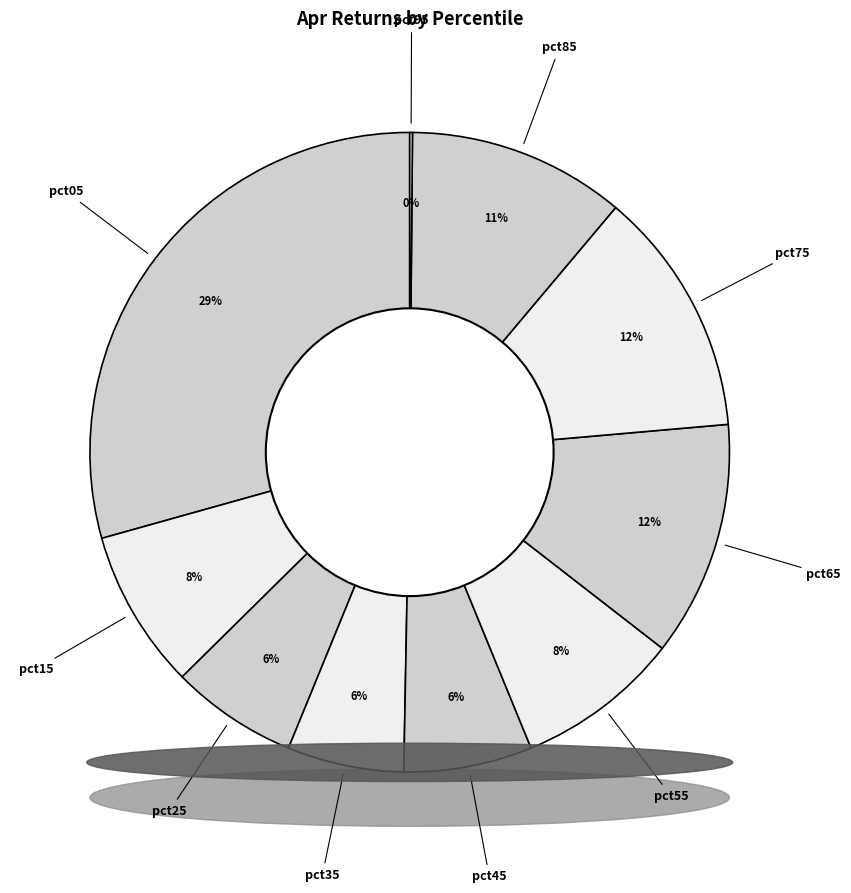

To the nearest percent, what portion does pct75 represent?

12%